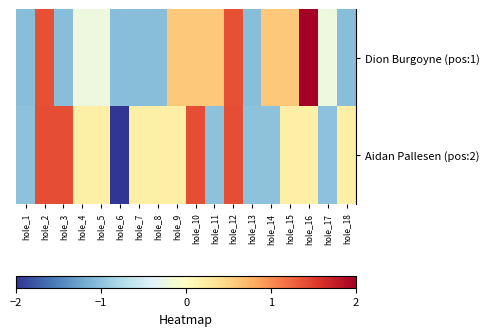

How many distinct data groups are displayed?

2